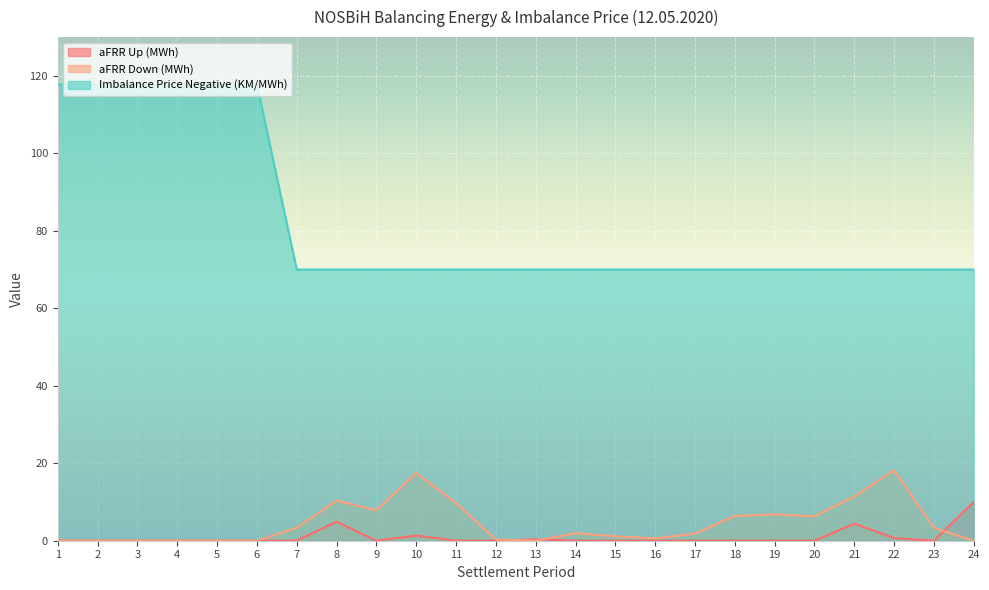

What is the difference between the maximum and minimum values in the aFRR Up (MWh) series?

10.0